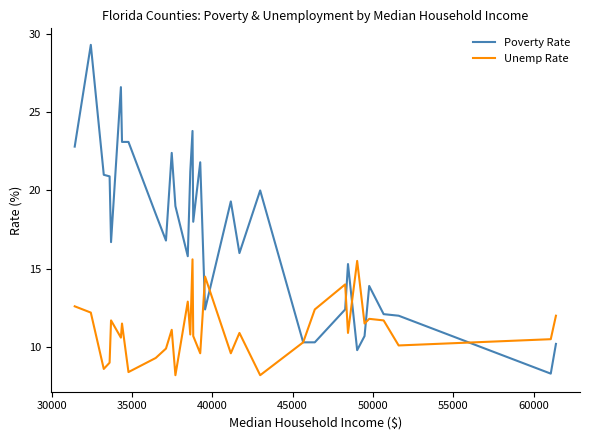

What is the difference between the maximum and minimum values in the Poverty Rate series?

21.0